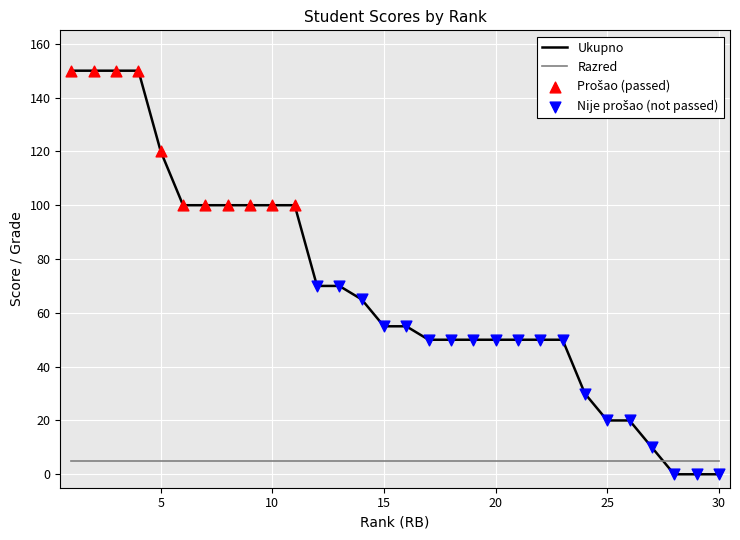

Which series has the largest range (max minus min)?

Ukupno